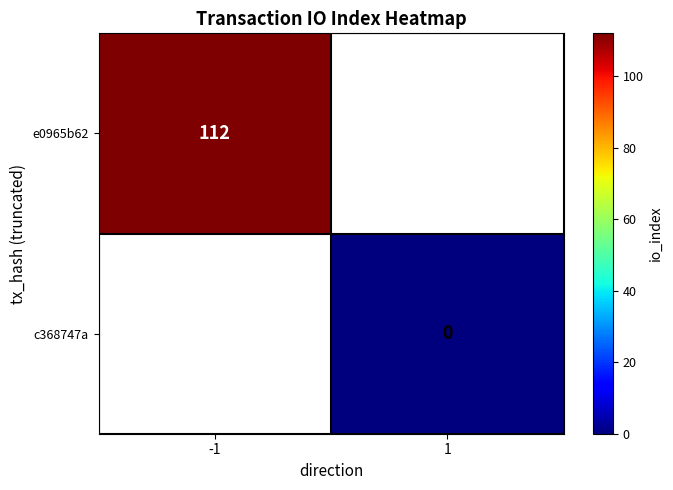

Is it true that e0965b62 equals 112 at -1?

True